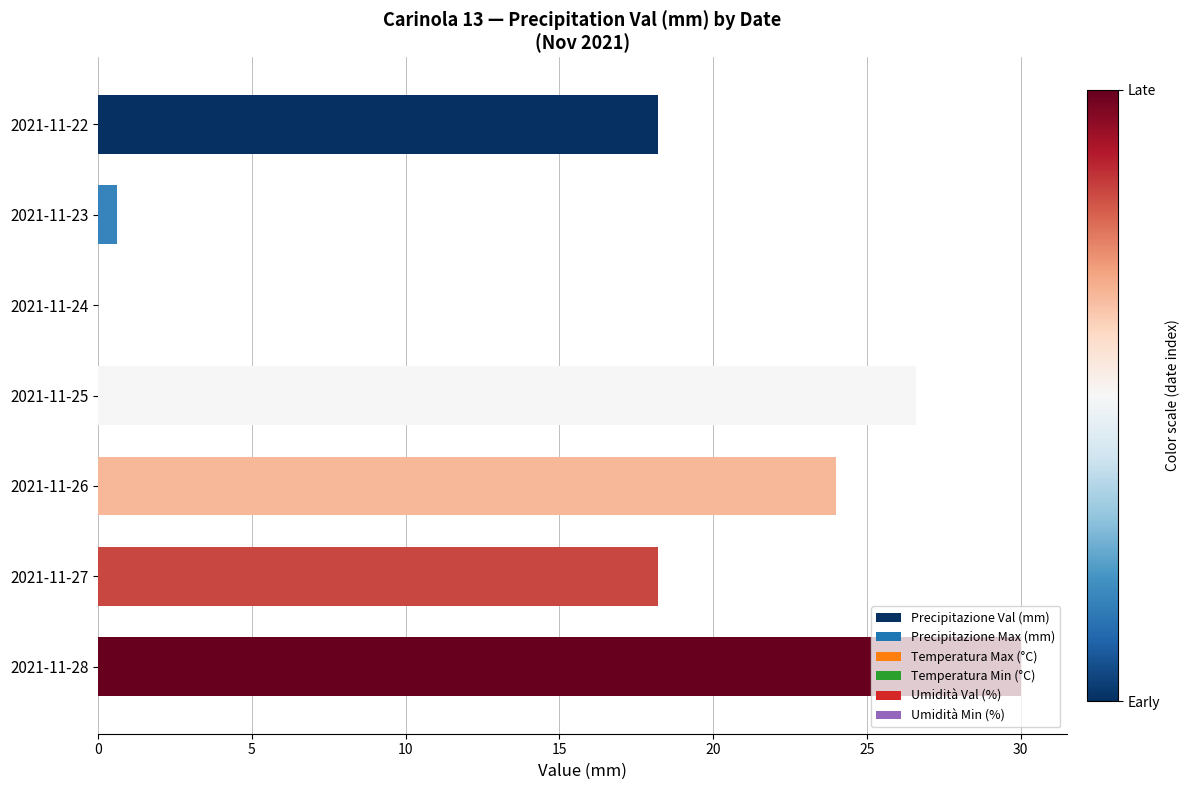

What is the greatest value displayed?

30.0